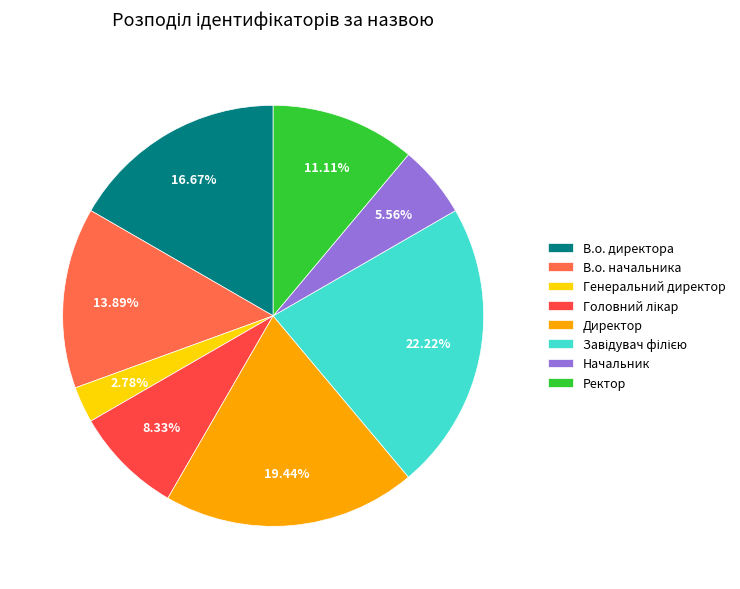

True or false: Начальник accounts for 6% of the total.

True